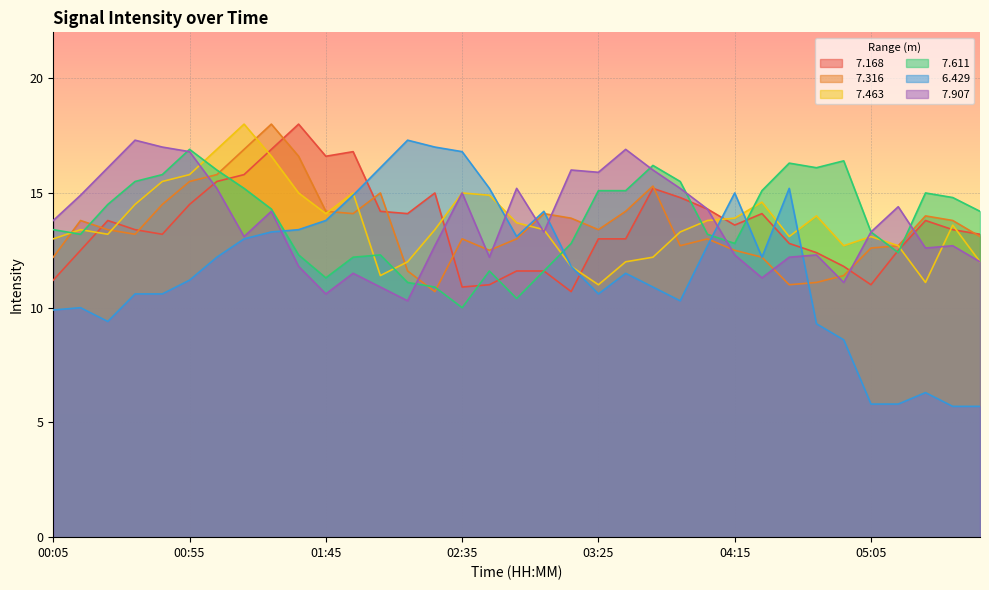

Which series has the largest total across all categories?

  7.611